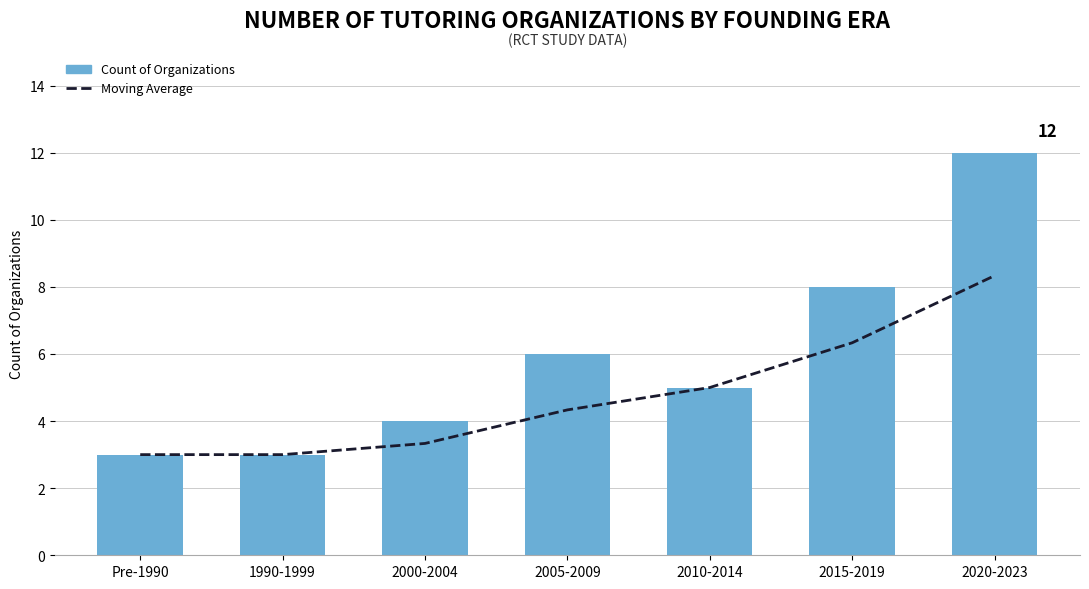

What is the sum of all Moving Average values?

33.3